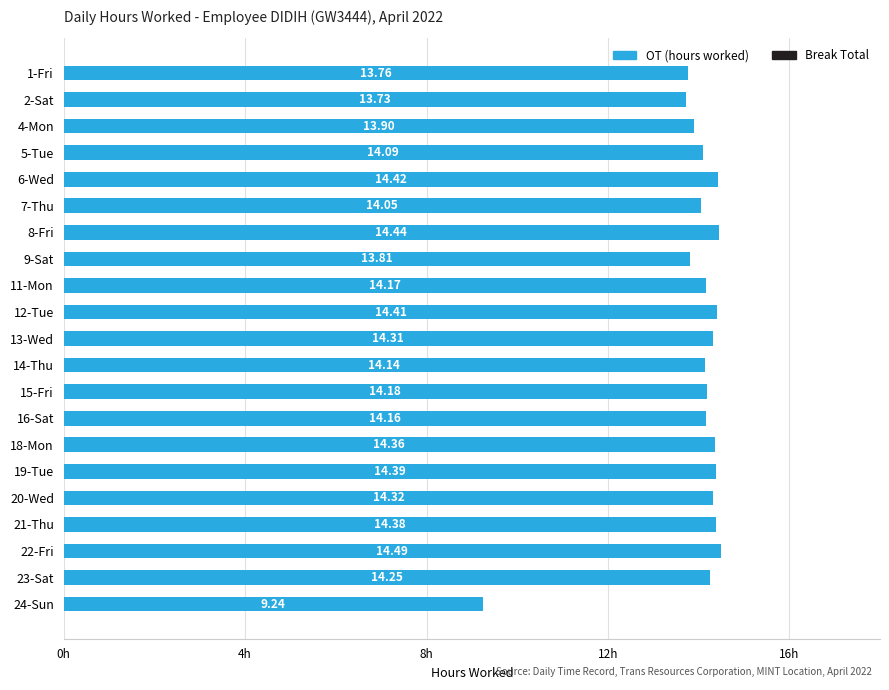

What is the difference between the second highest and minimum values?

5.2